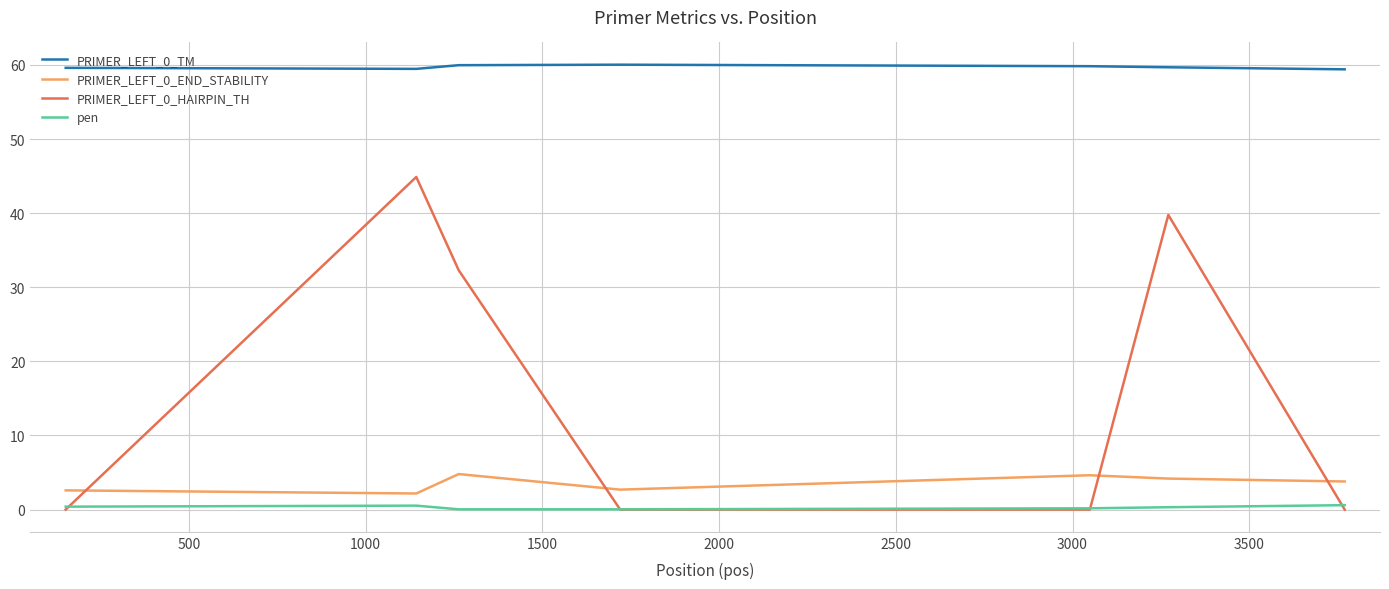

What is the minimum value for PRIMER_LEFT_0_TM?

59.4